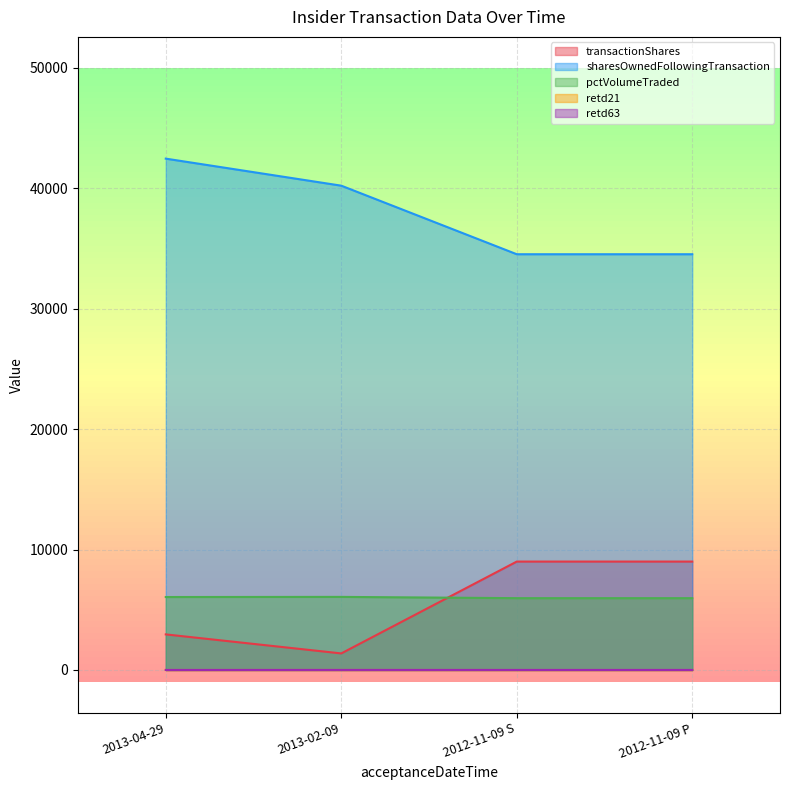

Does the chart display data point markers on the line(s)?

No